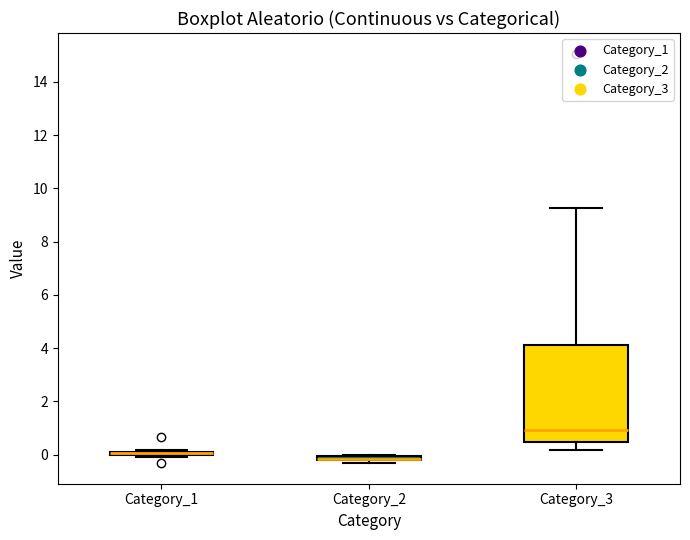

Which box is the tallest, from its lower edge to its upper edge?

Category_3